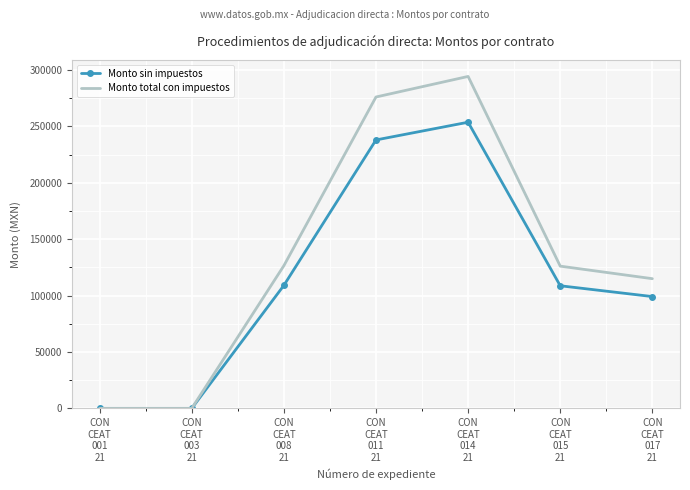

Rank the series by their maximum value, from lowest to highest.

Monto sin impuestos, Monto total con impuestos